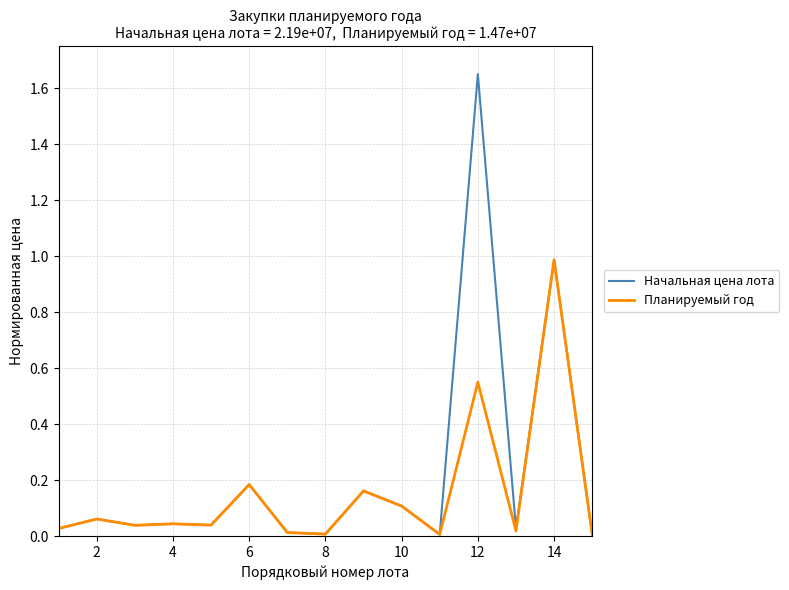

What is the sum of all Планируемый год values?

2.3